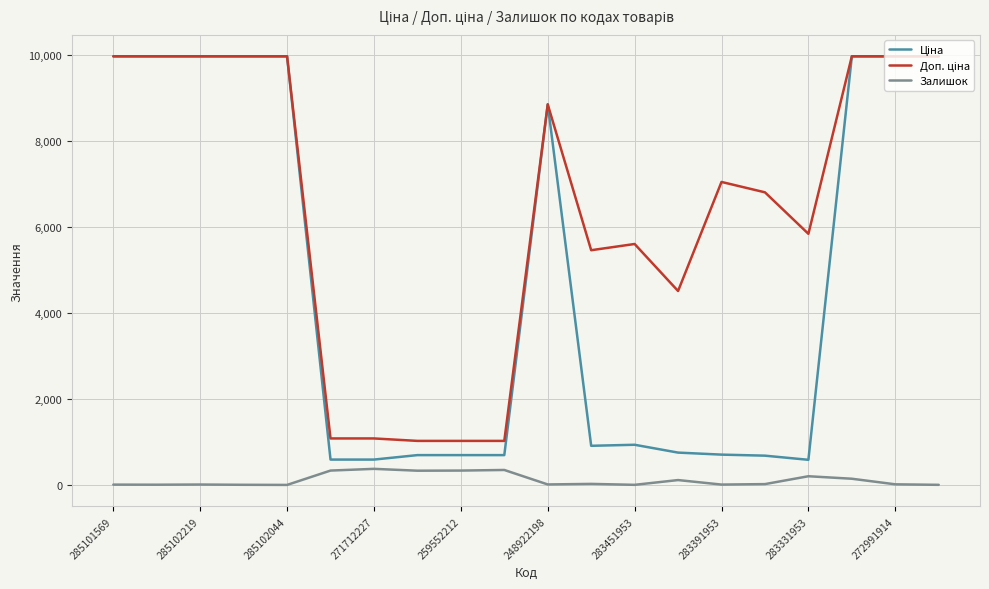

What is the maximum value shown in the chart?

9975.0